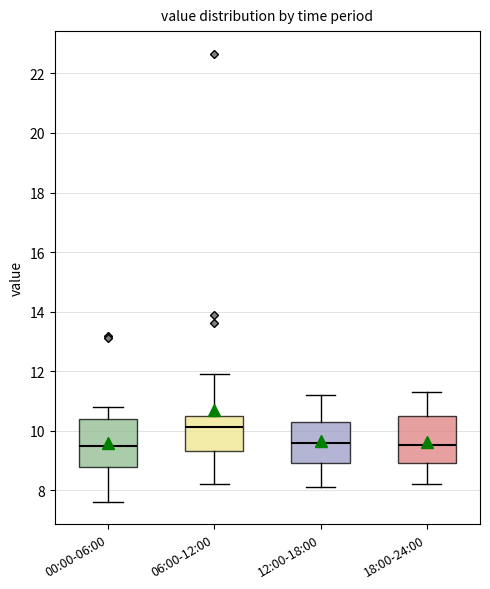

Where is the lower edge of the box for 12:00-18:00 on the y-axis? The values are not printed on the chart, so give them approximately, as read against the axis.

9.0